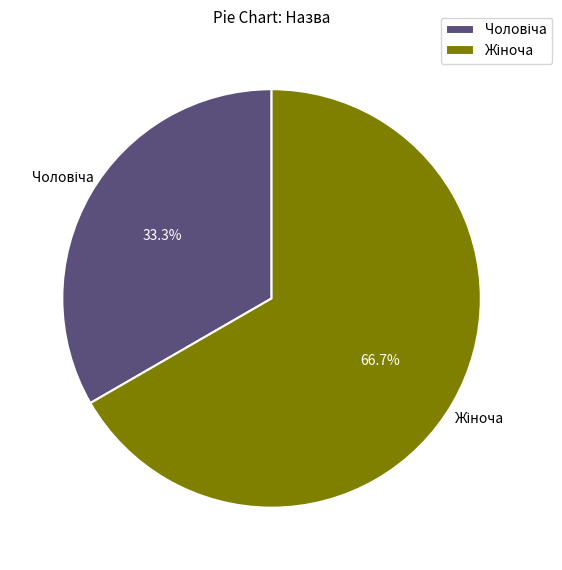

Is there a majority slice in this chart?

Yes